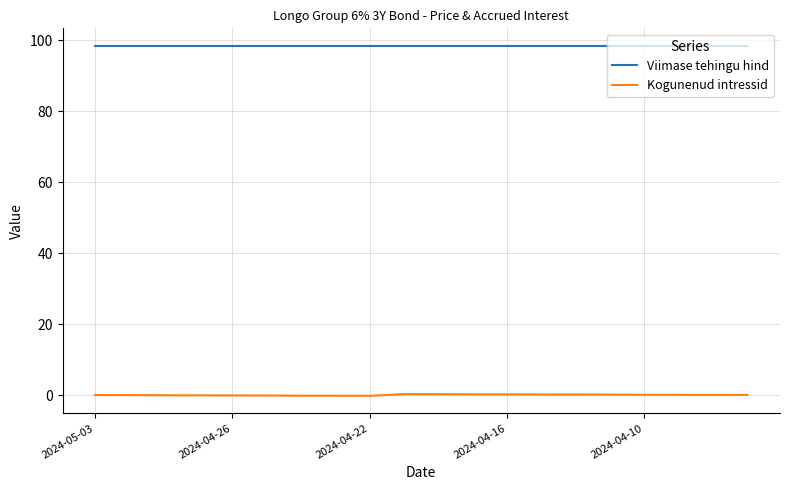

List the series in order of their peak value, lowest first.

Kogunenud intressid, Viimase tehingu hind